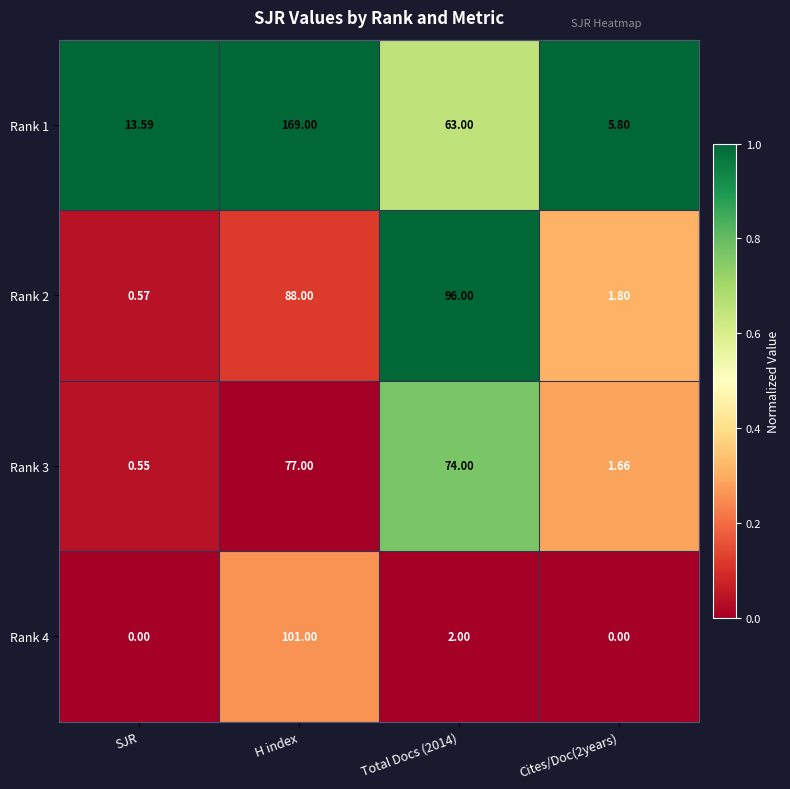

Where does the Rank 4 series first go above 2?

H index